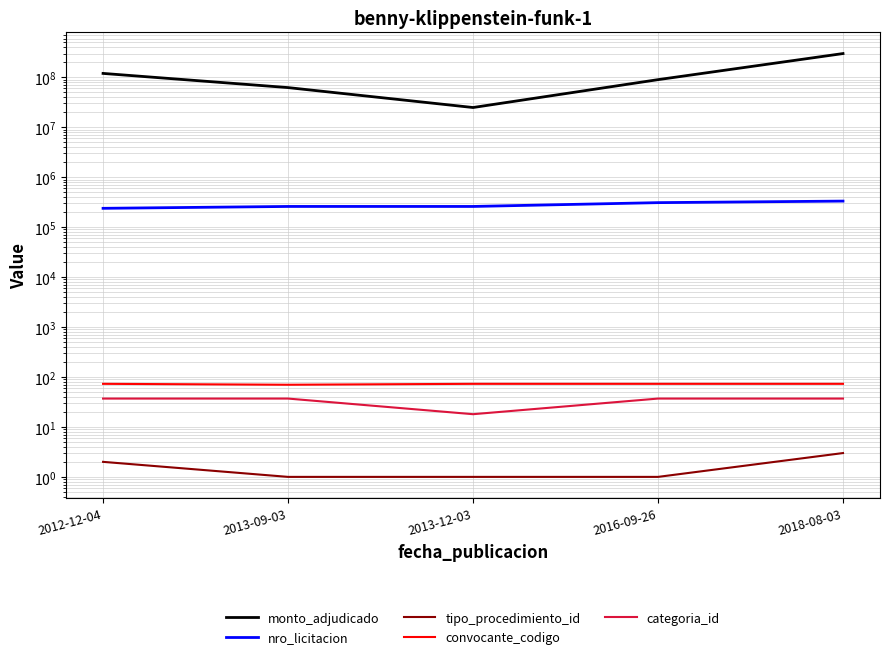

Is the value of tipo_procedimiento_id at 2018-08-03 greater than the value of convocante_codigo at 2013-12-03?

No